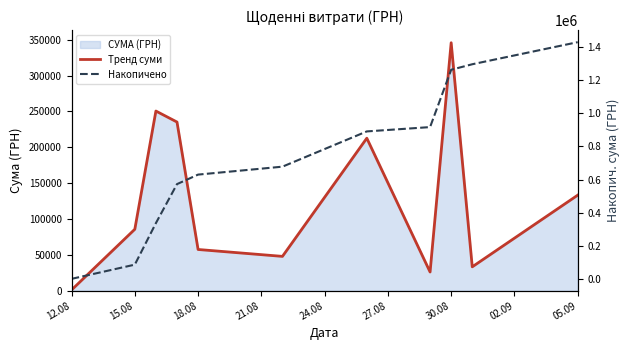

What is the total value across all series at 30.08?

1607512.7